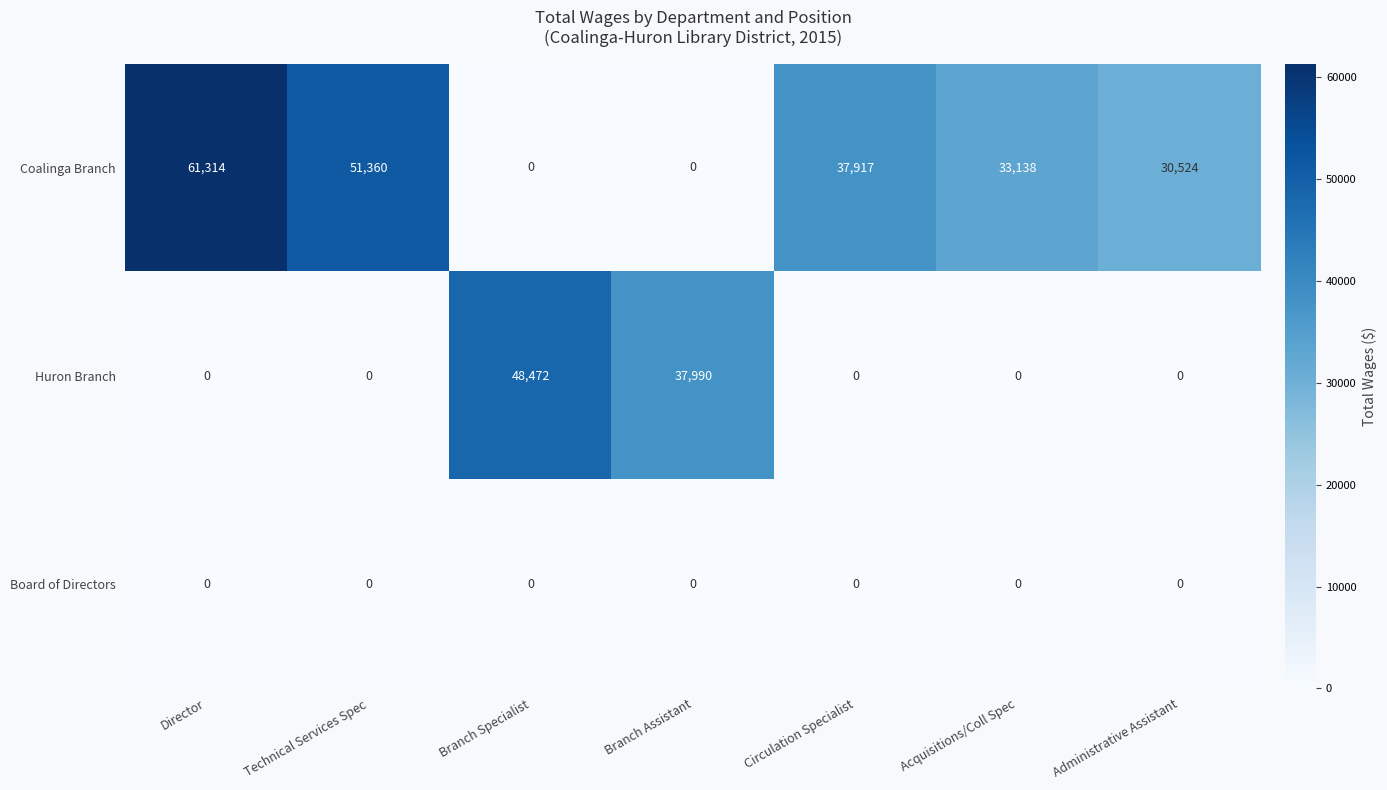

The value of Huron Branch at Technical Services Spec is 0. True or false?

True